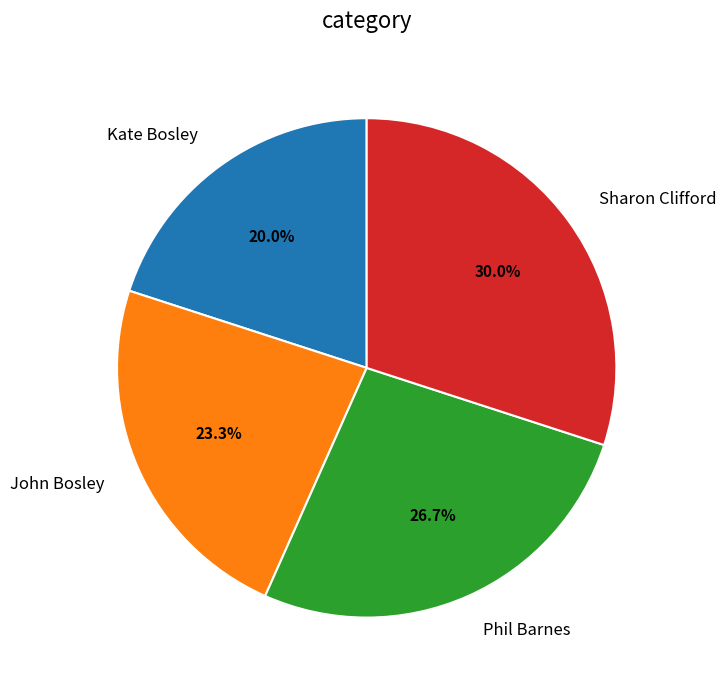

The Sharon Clifford slice represents 30% of the pie. True or false?

True